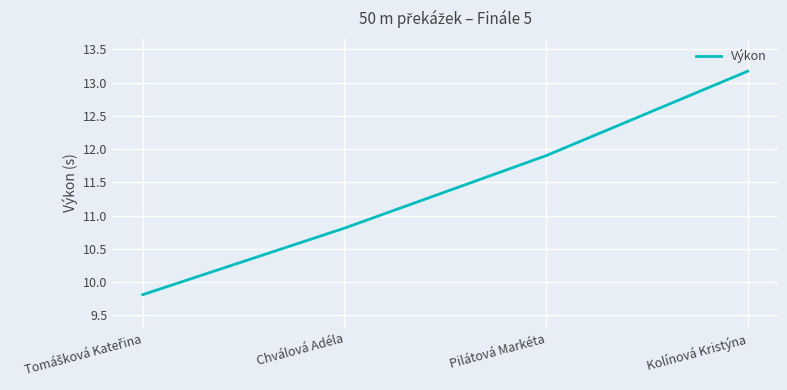

What position from the right is Chválová Adéla?

3